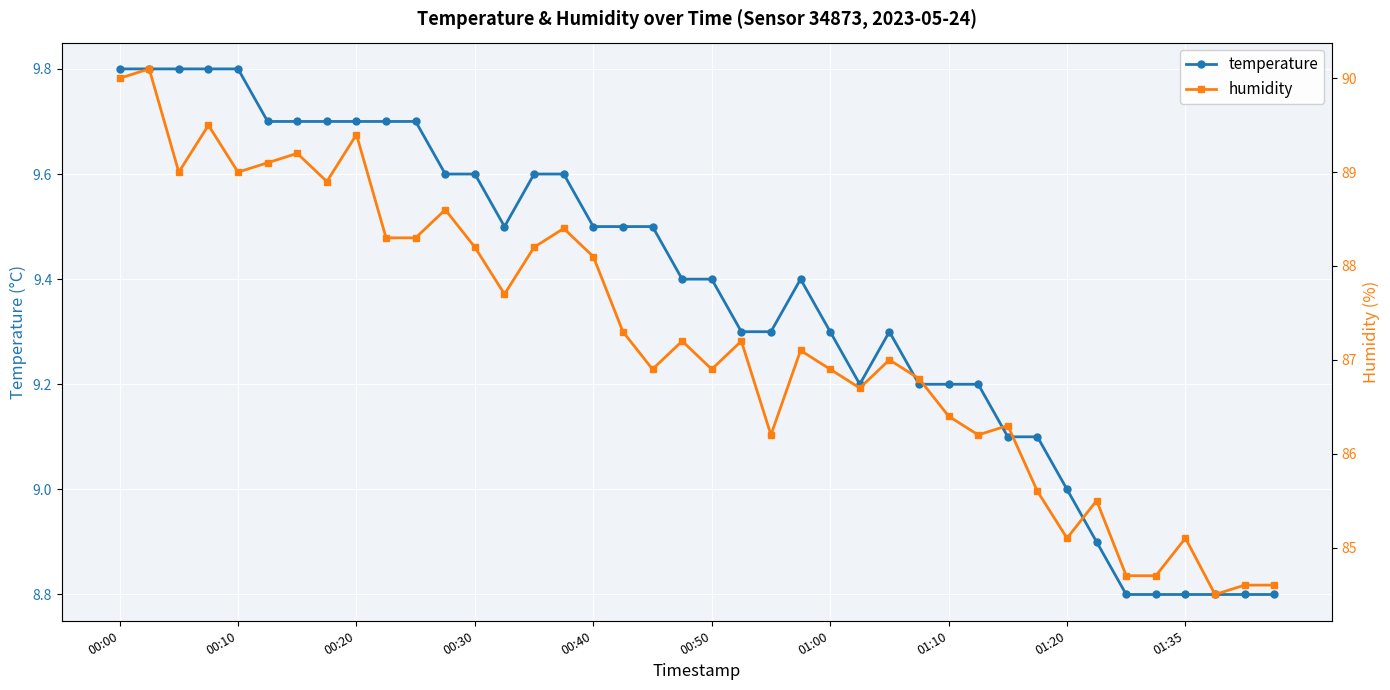

True or false: temperature has a value of 15.7 at 00:00.

False